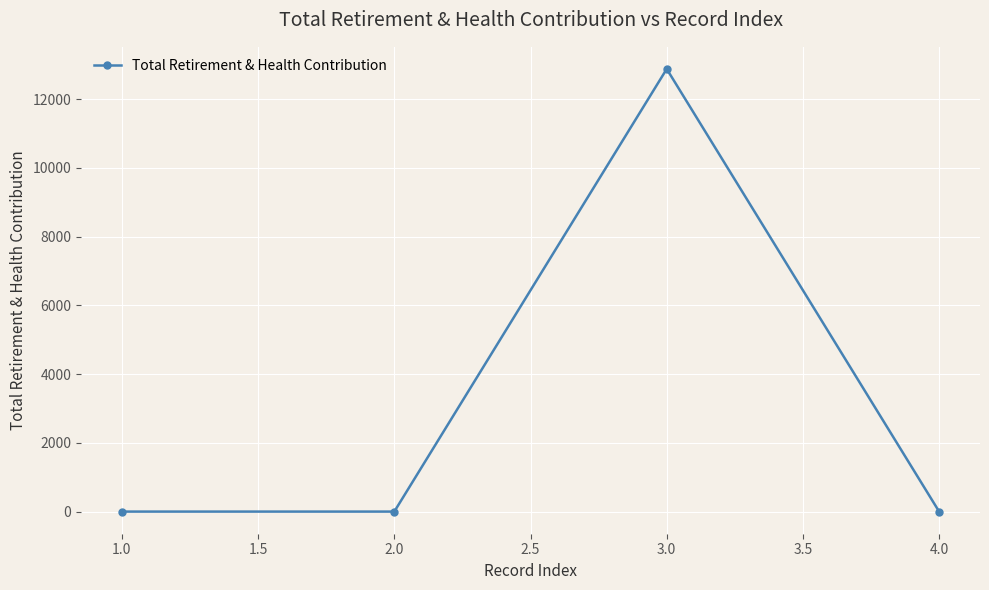

What is the greatest value displayed?

12879